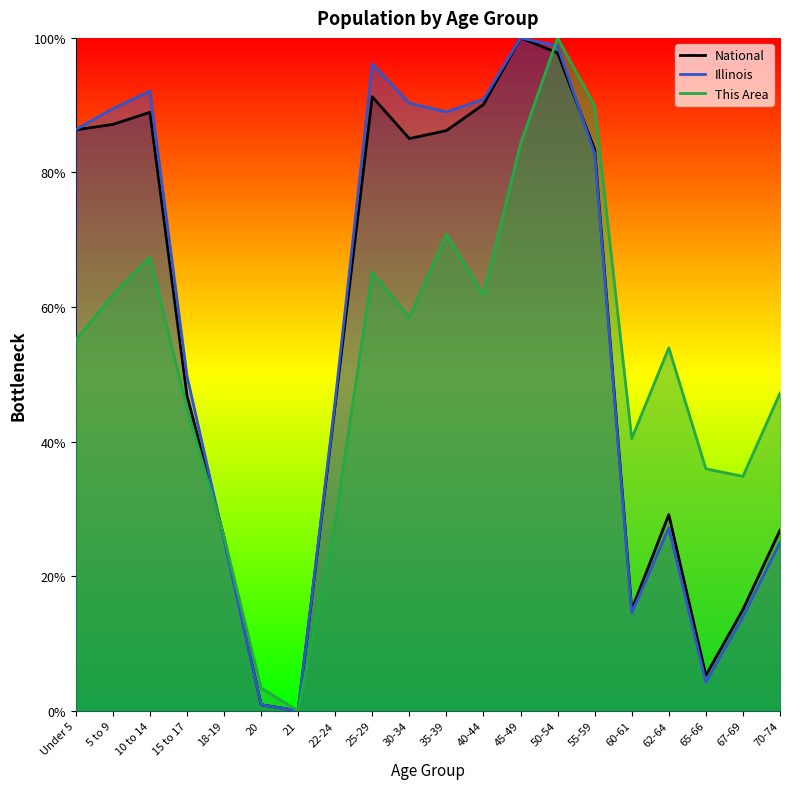

Where do This Area and National first cross each other?

15 to 17 and 18-19